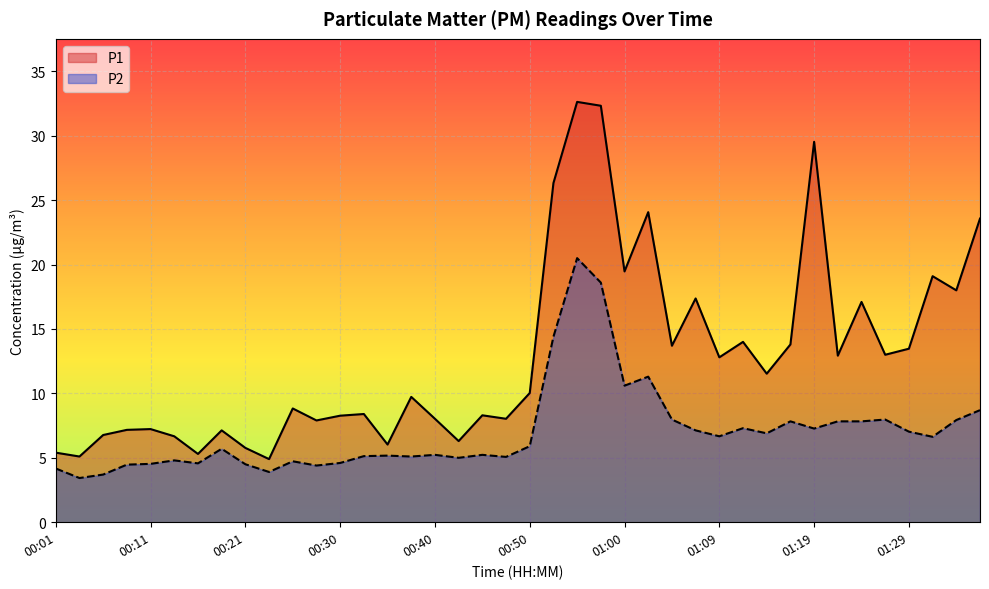

What is the label of the 20th point from the left?

00:47